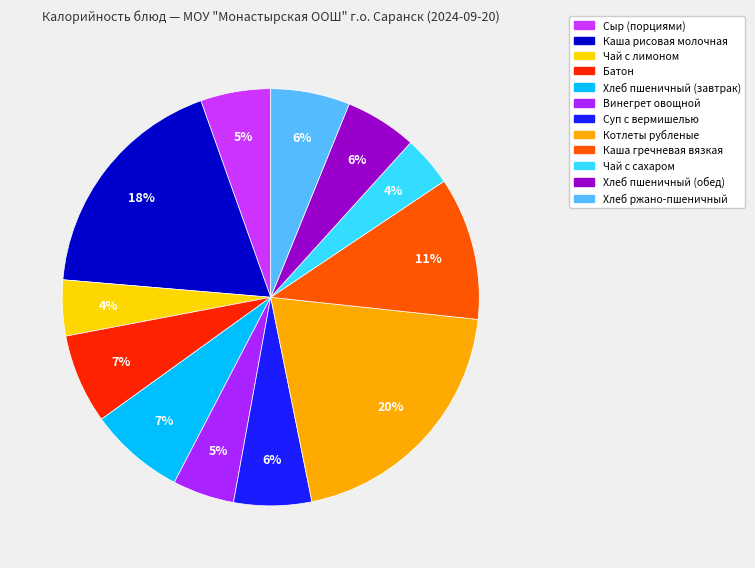

Rank the categories by value from highest to lowest.

Котлеты рубленые, Каша рисовая молочная, Каша гречневая вязкая, Хлеб пшеничный (завтрак), Батон, Хлеб ржано-пшеничный, Суп с вермишелью, Хлеб пшеничный (обед), Сыр (порциями), Винегрет овощной, Чай с лимоном, Чай с сахаром